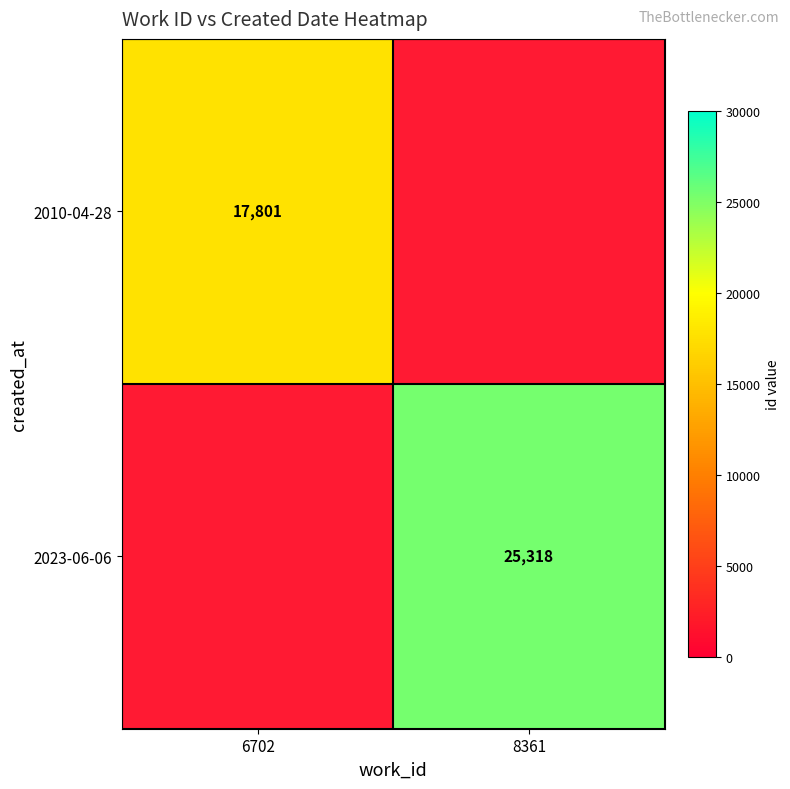

Is it true that 2023-06-06 equals 25318 at 8361?

True